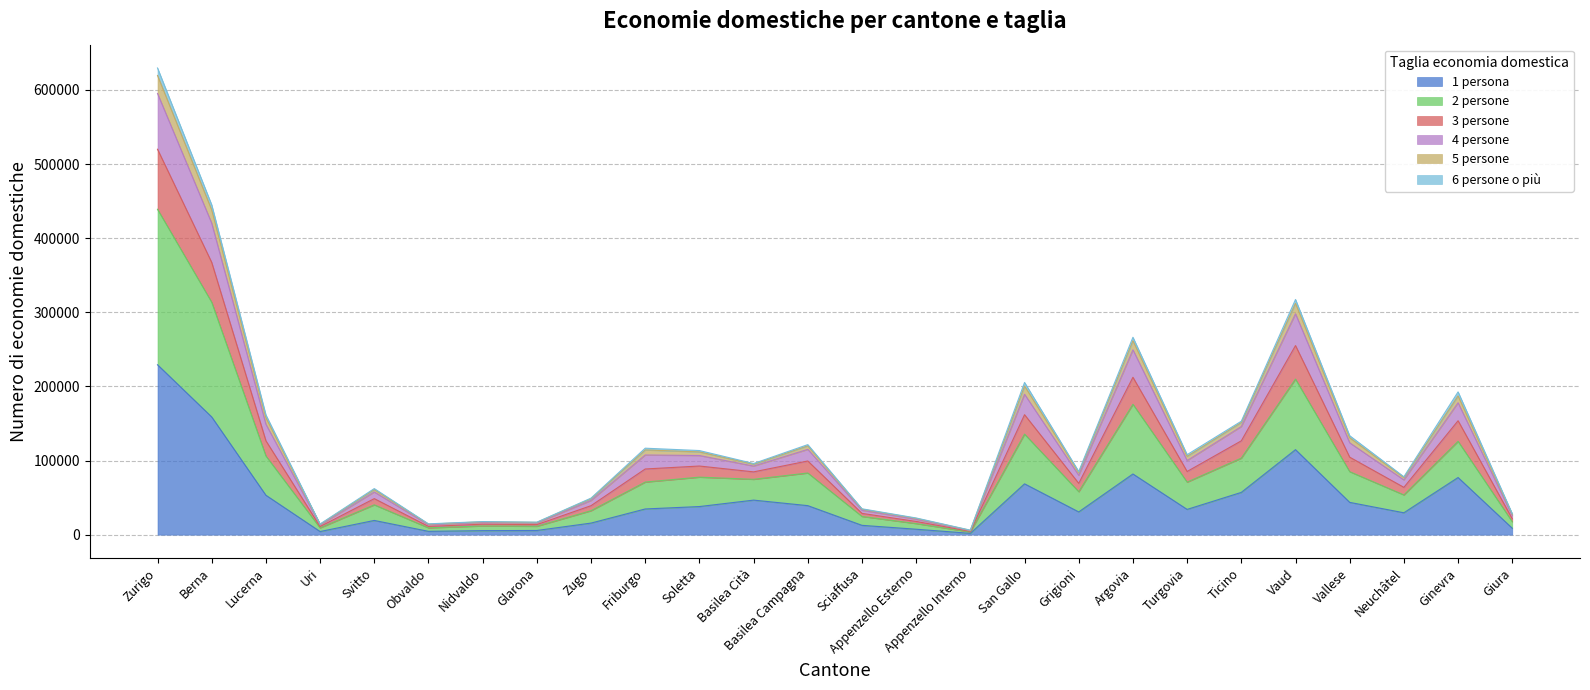

What position from the right is Neuchâtel?

3